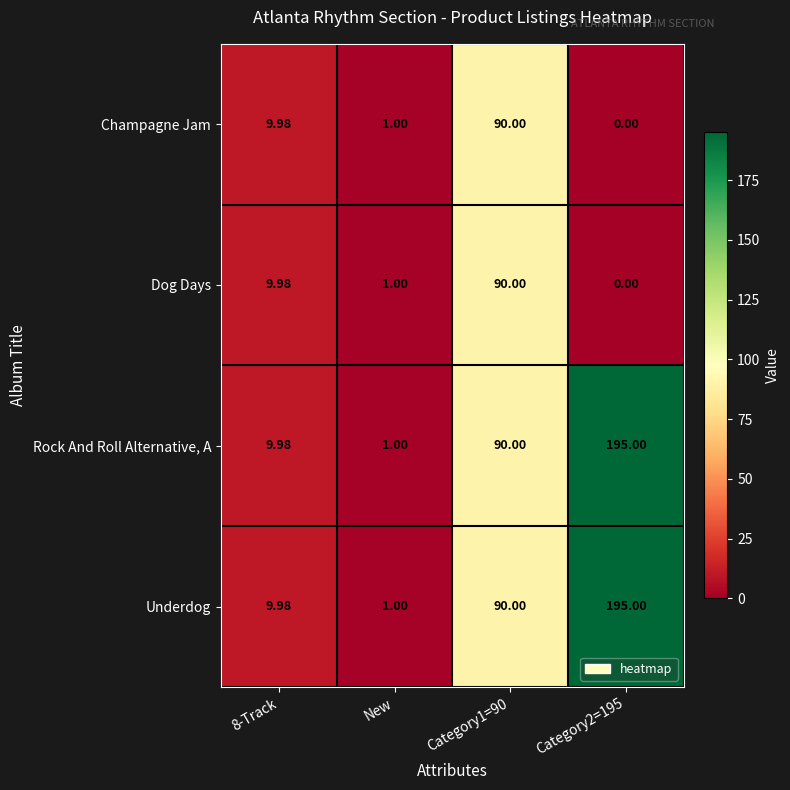

Is the value of Champagne Jam at New greater than the value of Dog Days at Category2=195?

Yes